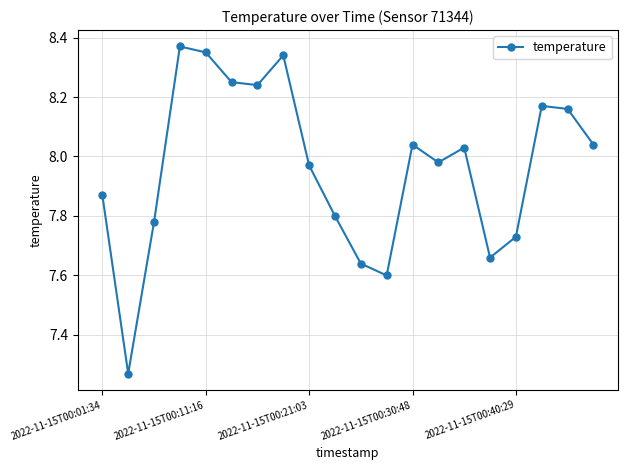

What is the difference between the maximum and minimum values?

1.1